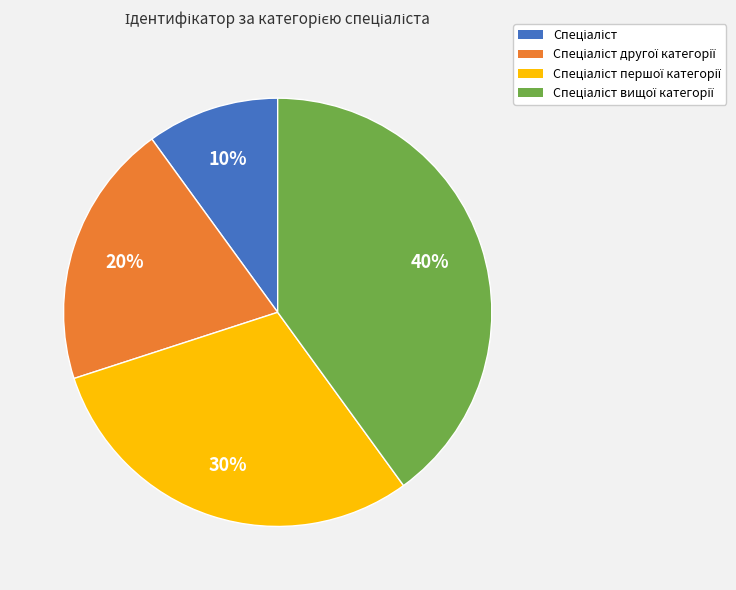

Is there any slice that represents more than half of the pie?

No